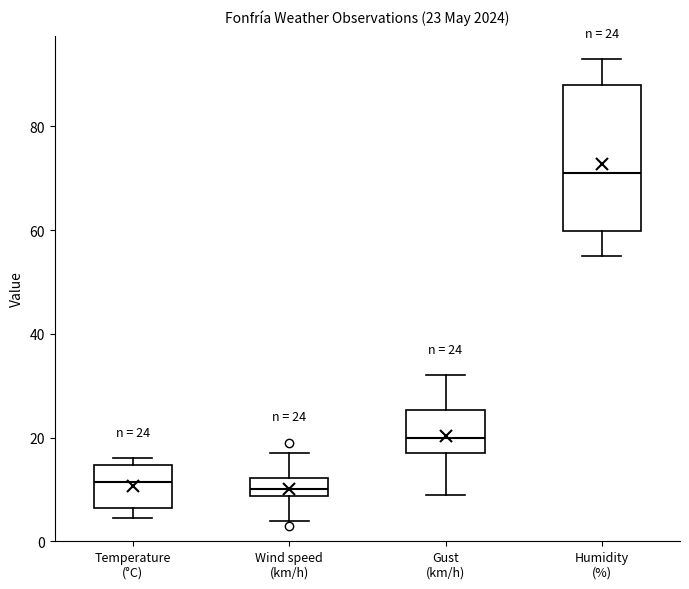

Which box is the tallest, from its lower edge to its upper edge?

Humidity (%)